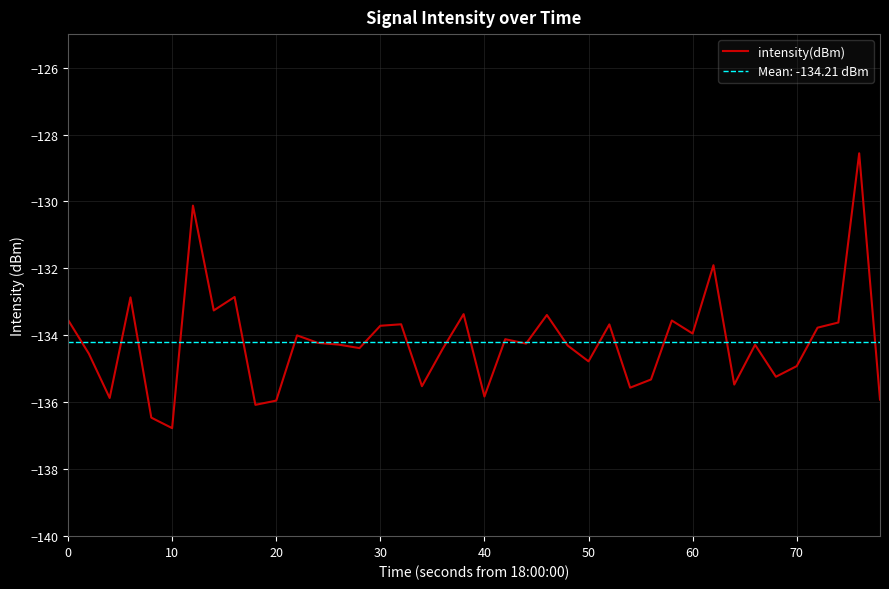

How many lines are shown in the chart?

1